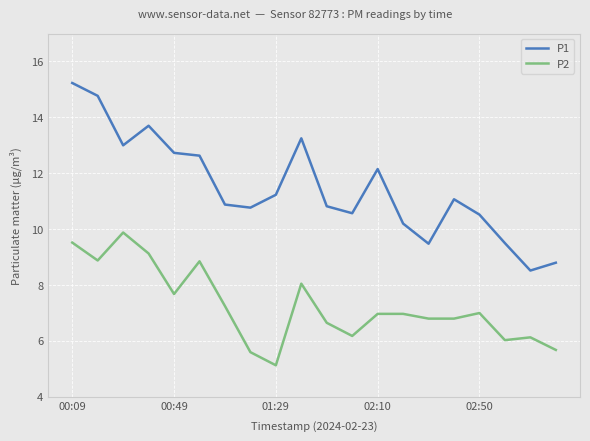

Rank the series by their maximum value, from highest to lowest.

P1, P2